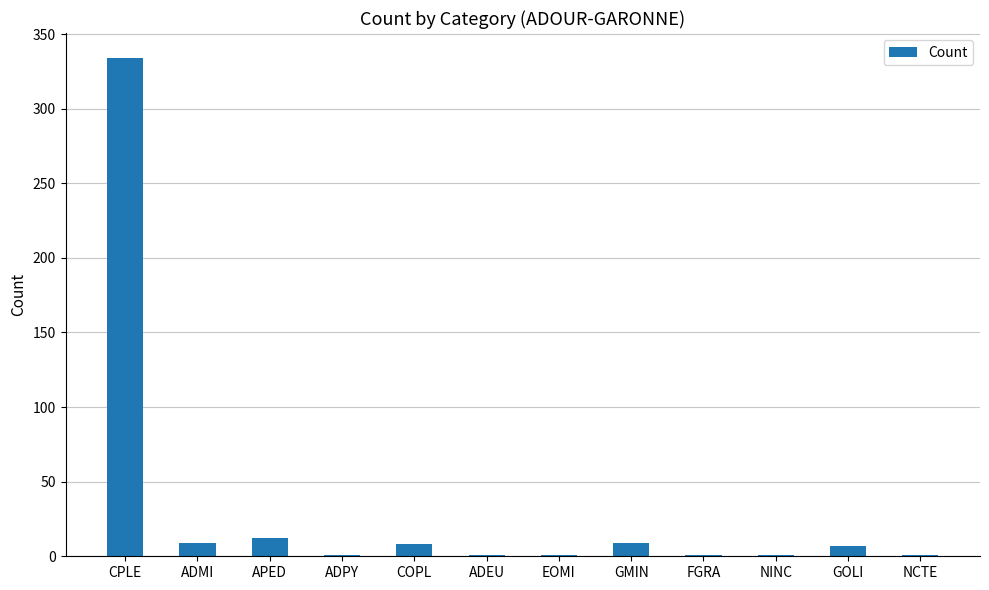

The value at NINC is 1. True or false?

True